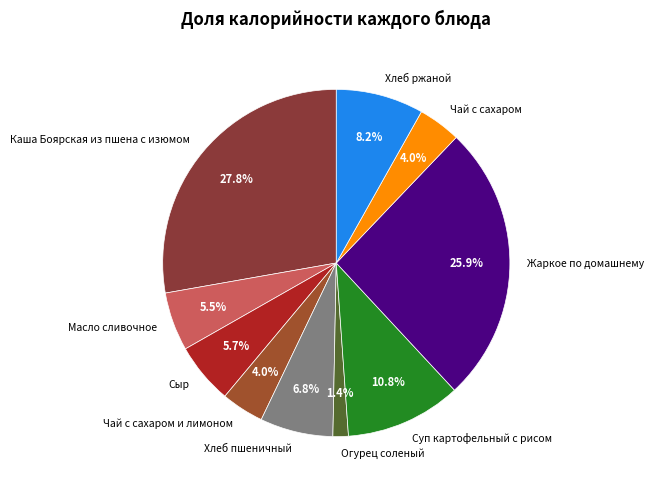

To the nearest percent, what percentage of the pie is Хлеб ржаной?

8%